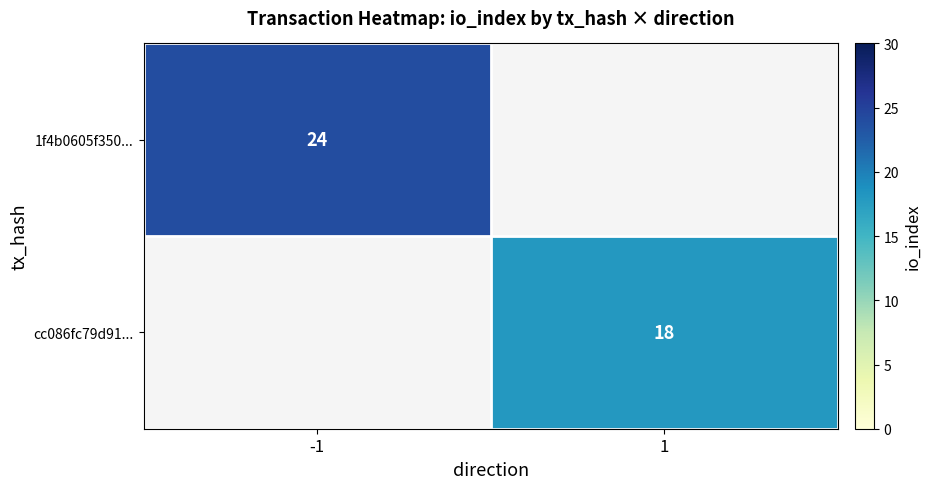

The value of cc086fc79d91... at 1 is 5.1. True or false?

False